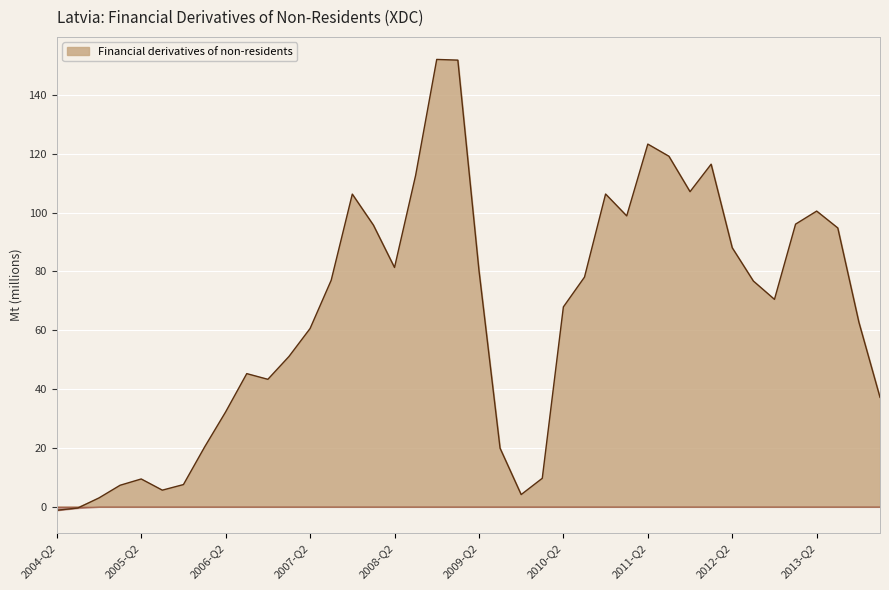

At which category does the data reach its first local peak?

2005-Q2